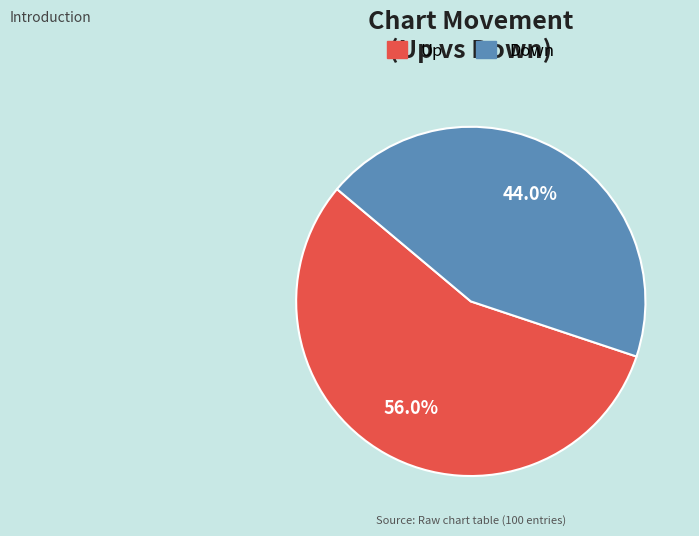

Is there any slice that represents more than half of the pie?

Yes